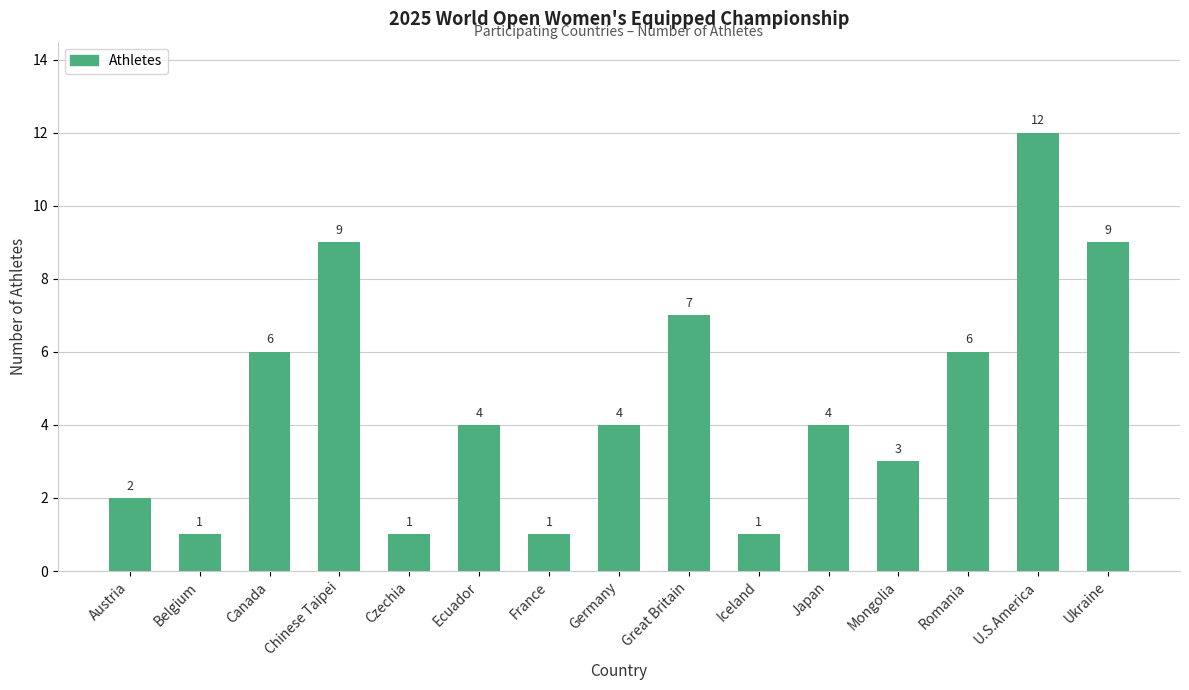

What is the greatest value displayed?

12